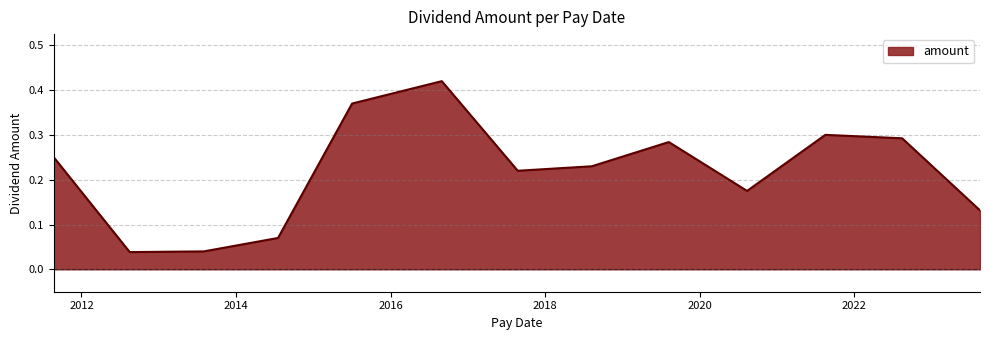

How many points are higher than both their immediate neighbors (excluding endpoints)?

3